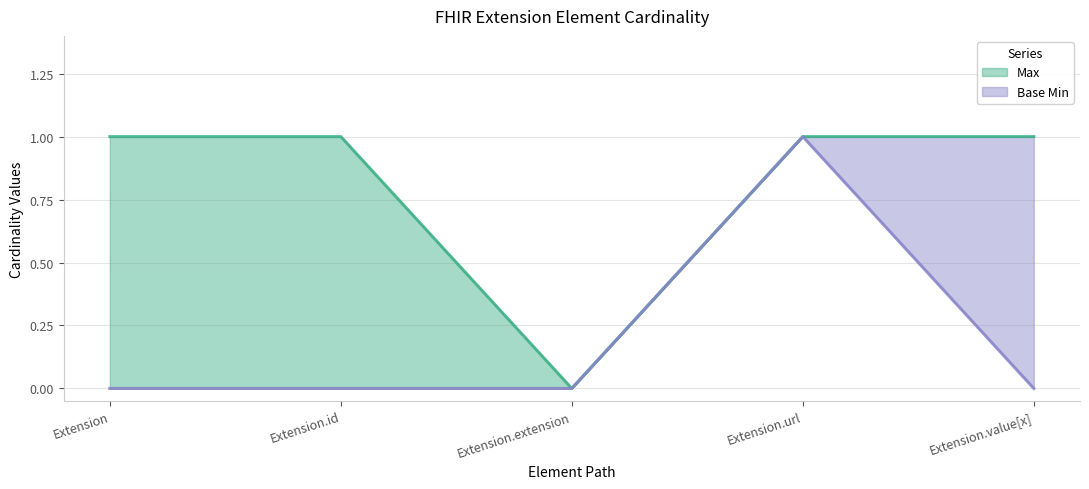

Where is Base Min nearest to the value 0?

Extension